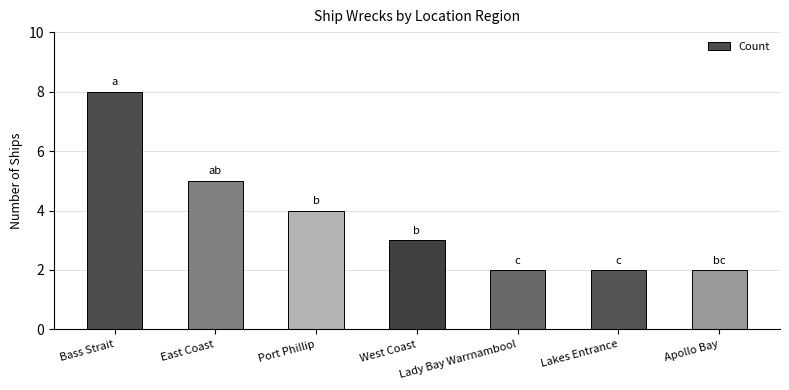

What is the label of the 5th bar from the right?

Port Phillip